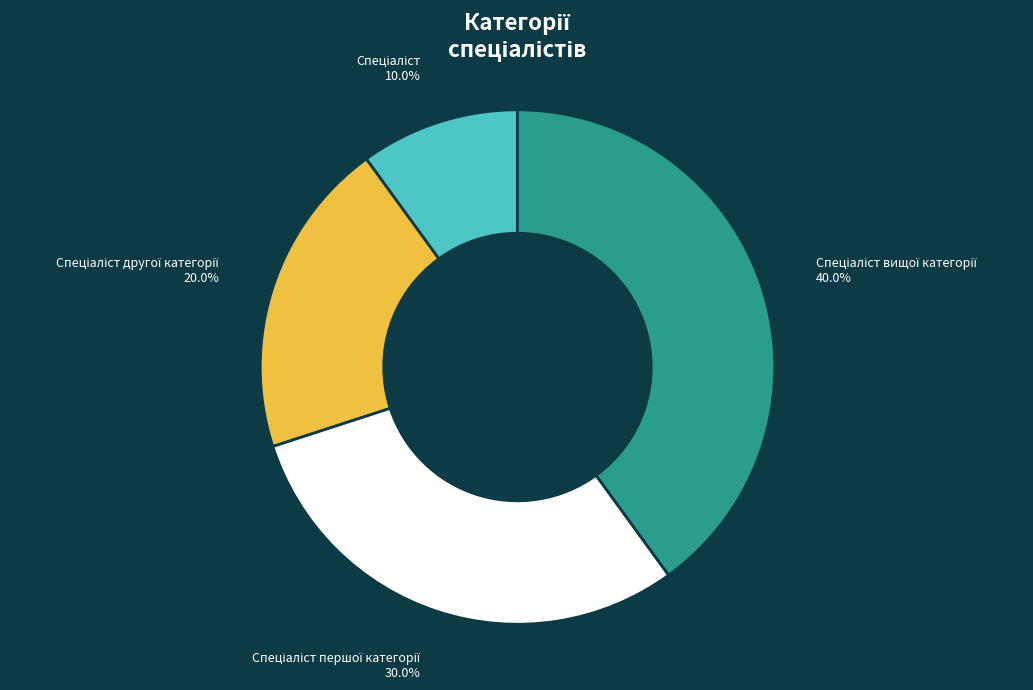

Count the number of slices in the pie.

4